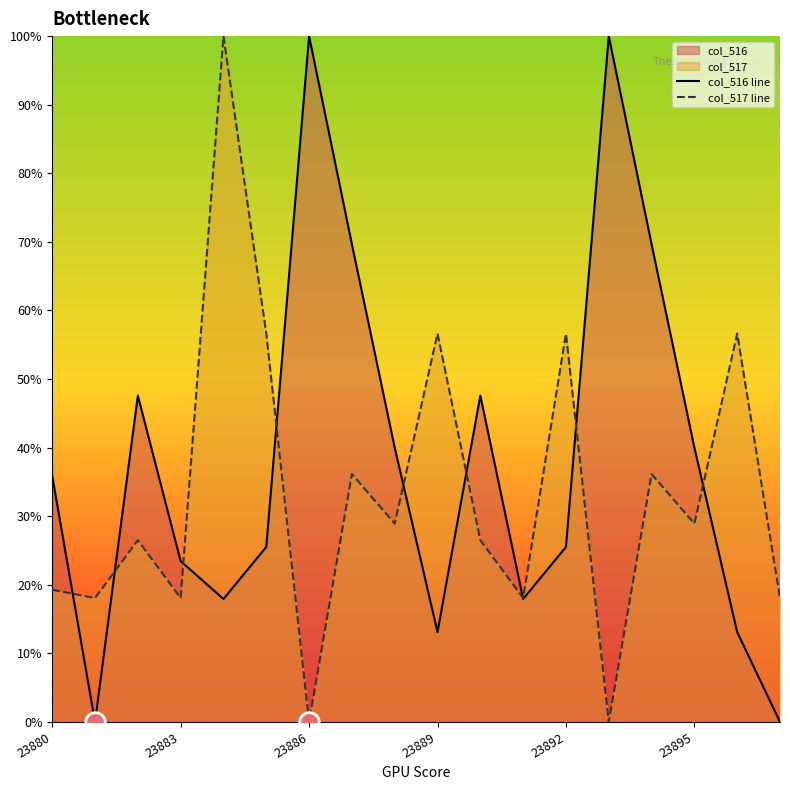

Which series reaches the minimum Y coordinate?

col_516 line